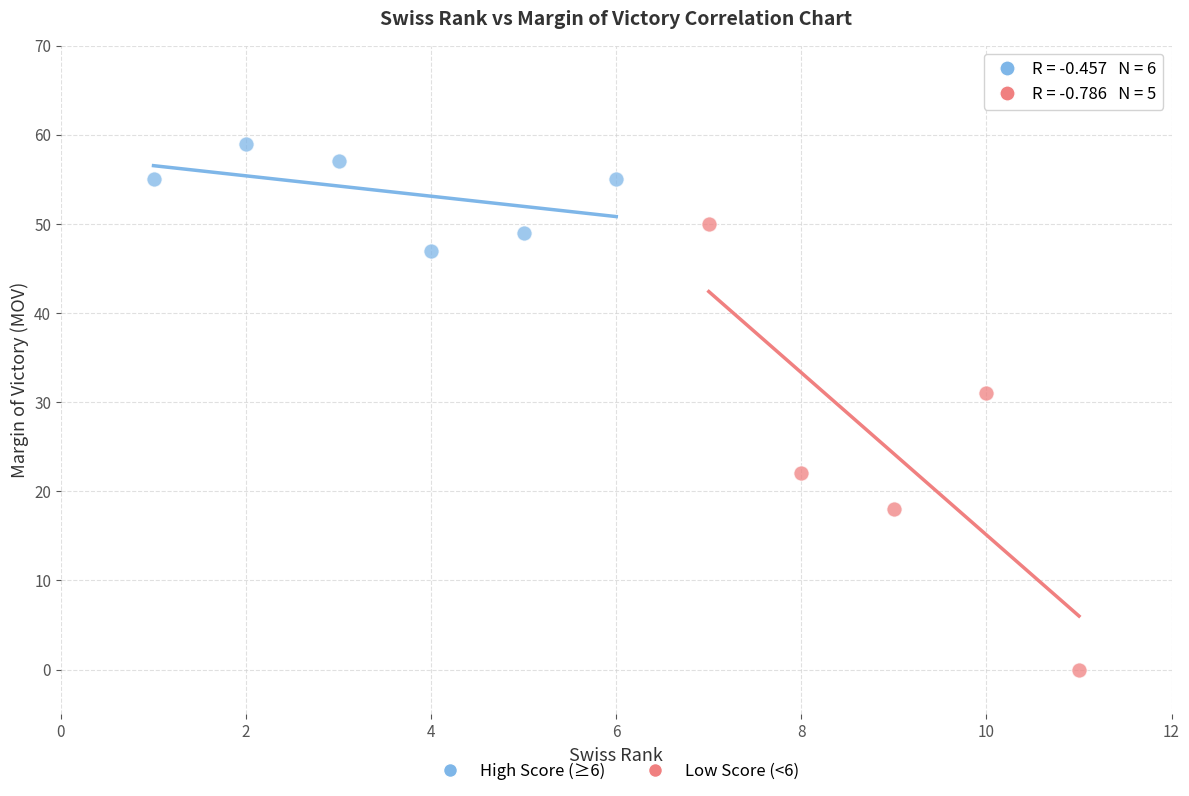

Which series contains the highest Y value?

High Score (≥6)